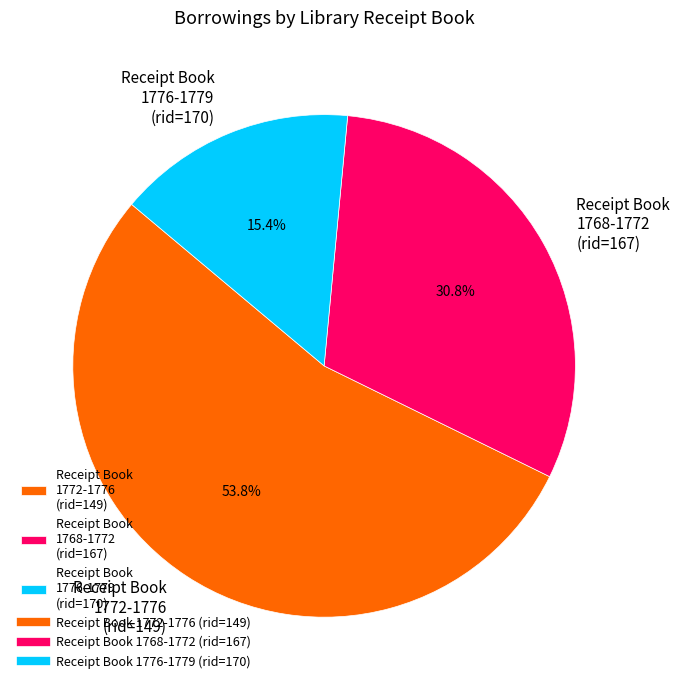

Approximately how many times larger is the value at Receipt Book 1776-1779 (rid=170) compared to Receipt Book 1772-1776 (rid=149)?

0.3